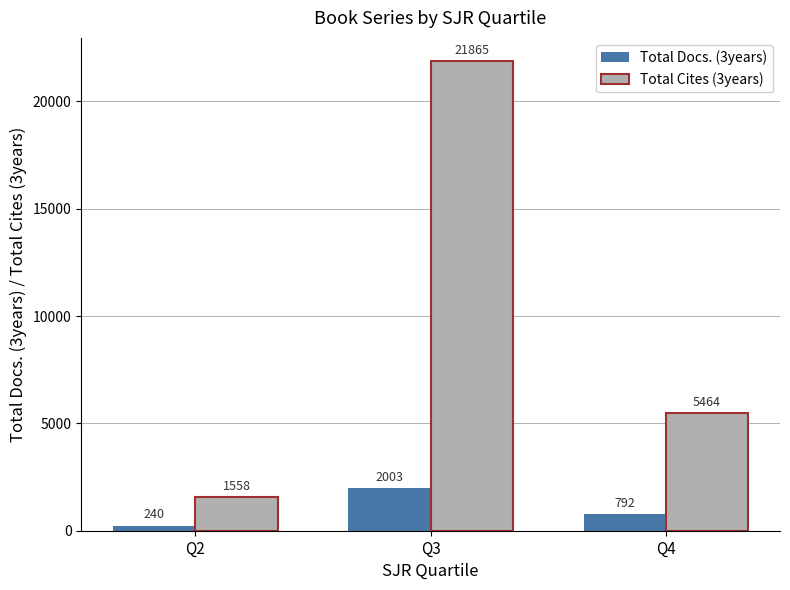

Is the value of Total Cites (3years) at Q4 greater than the value of Total Docs. (3years) at Q4?

Yes